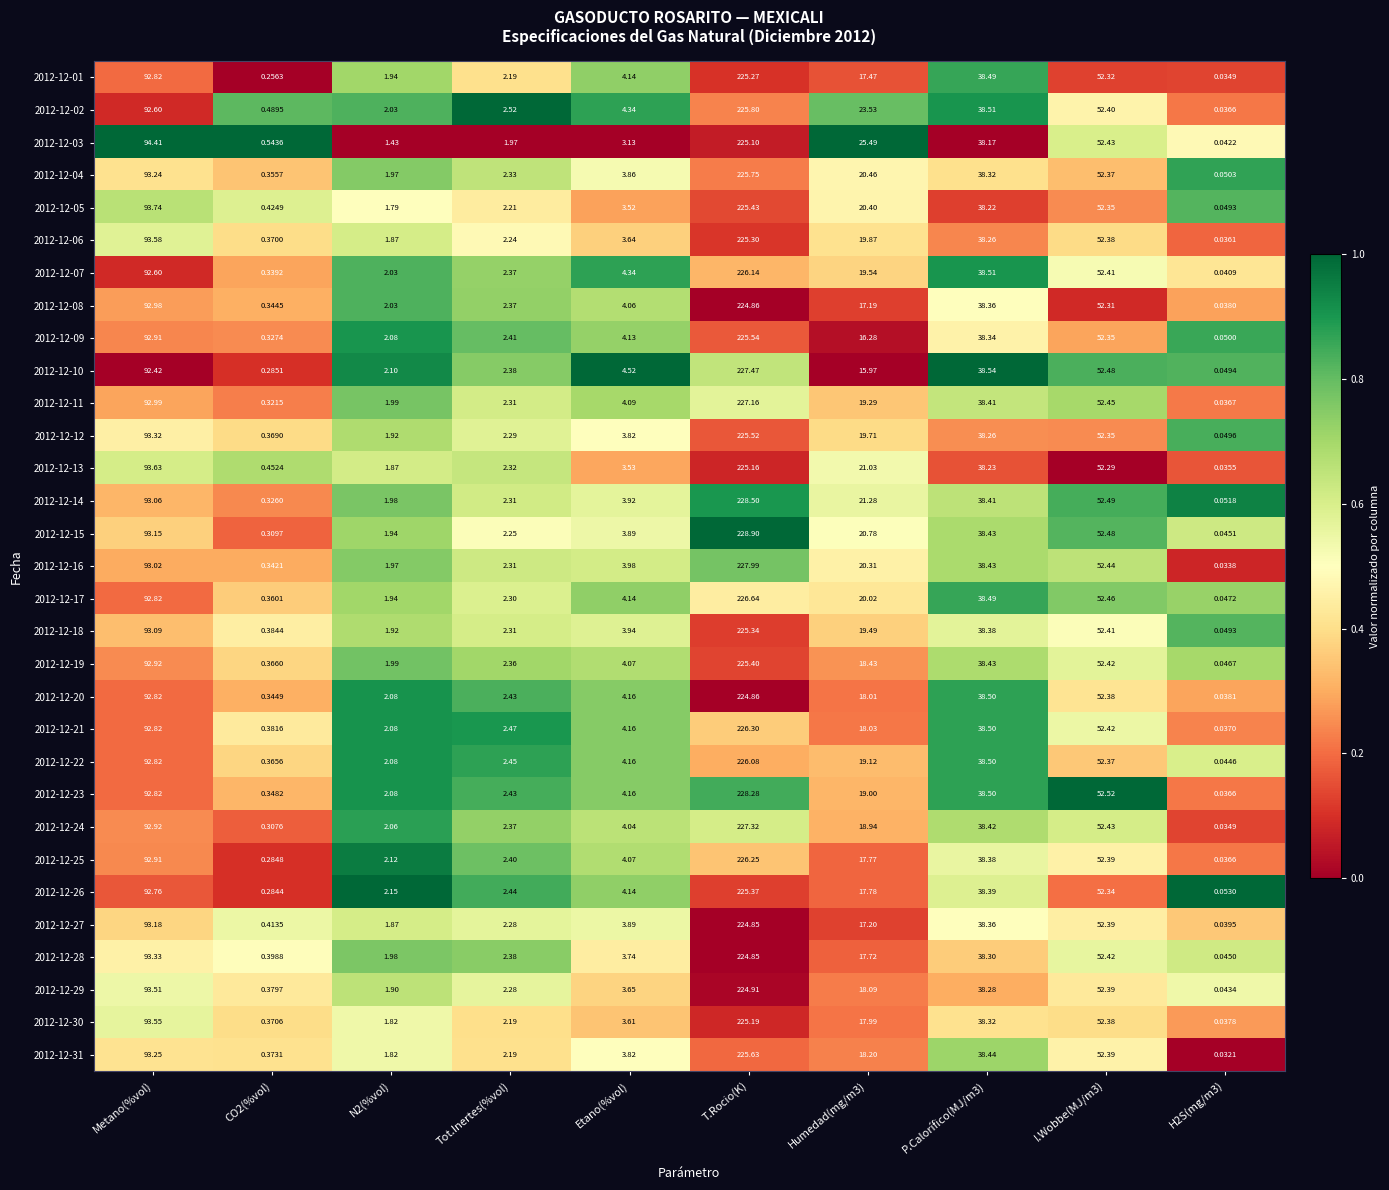

Which series has the widest spread of values?

2012-12-15